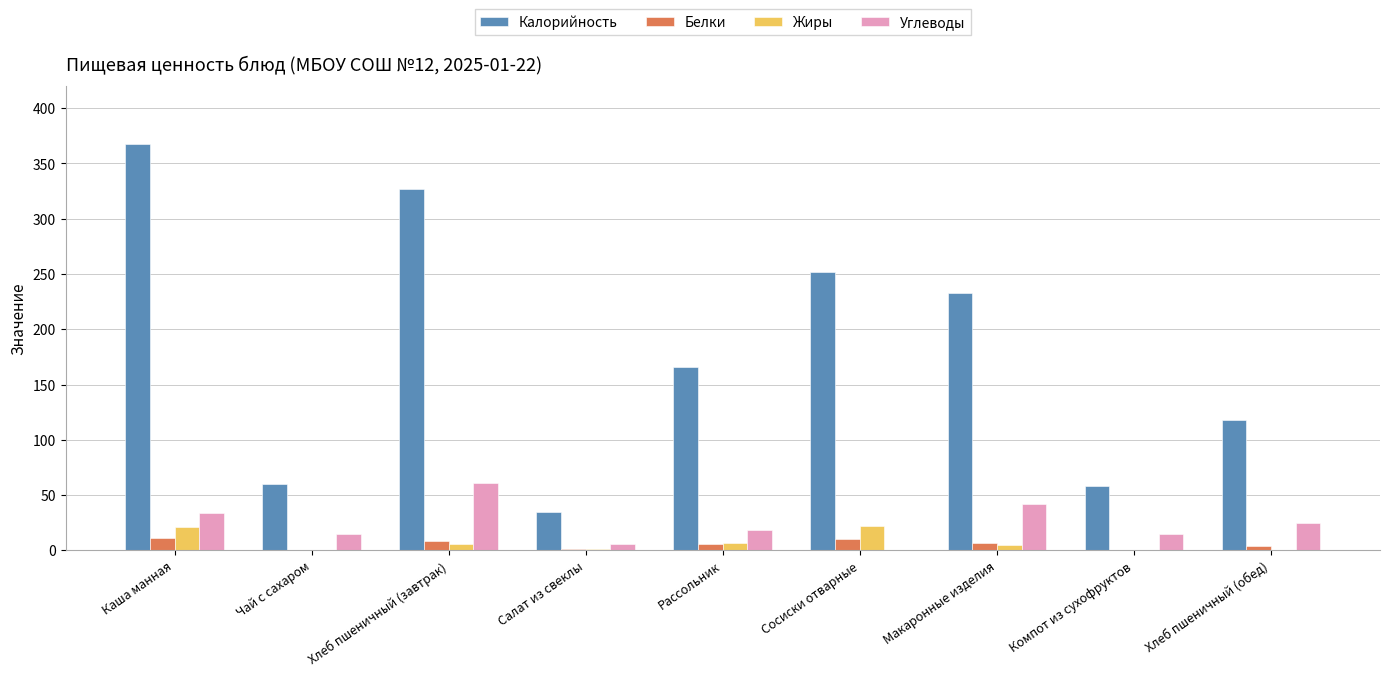

Which series changed the most between Чай с сахаром and Макаронные изделия?

Калорийность